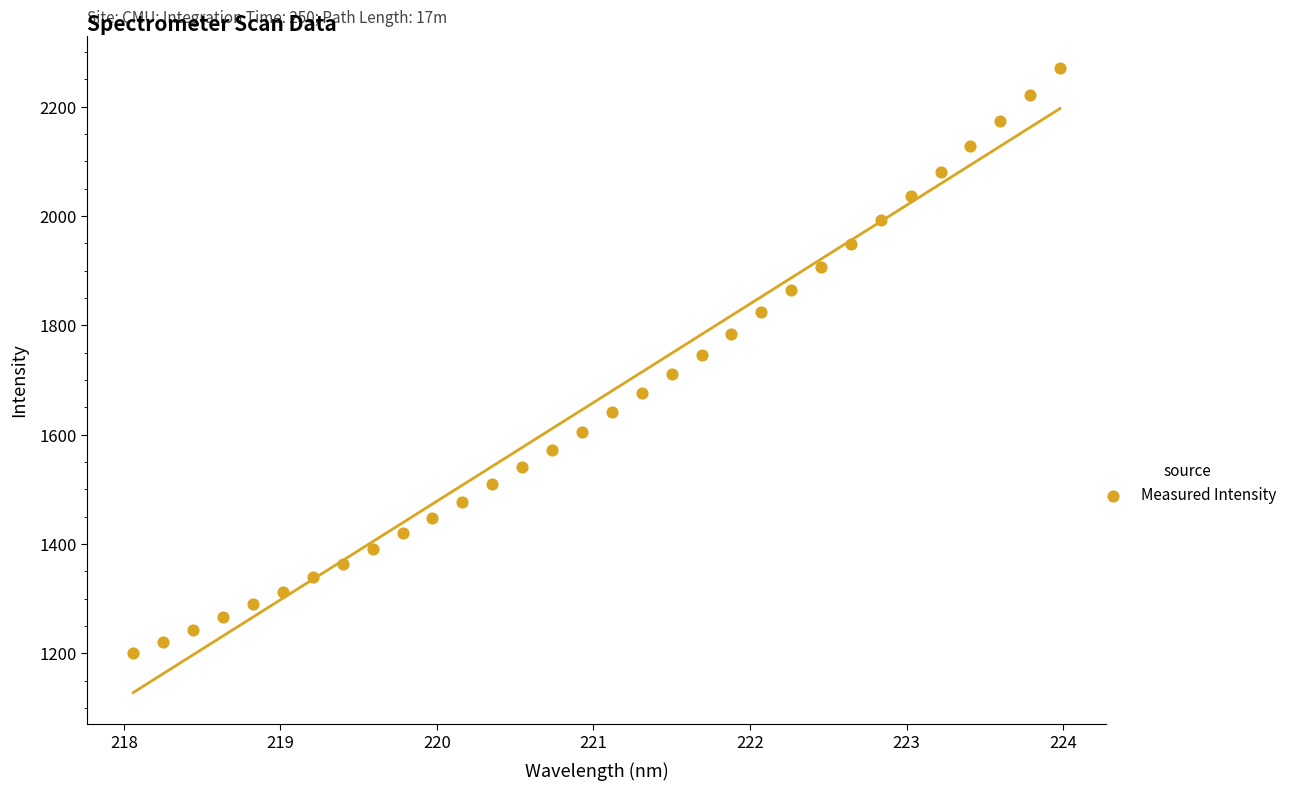

What is the range of Y values (max minus min)?

1071.5